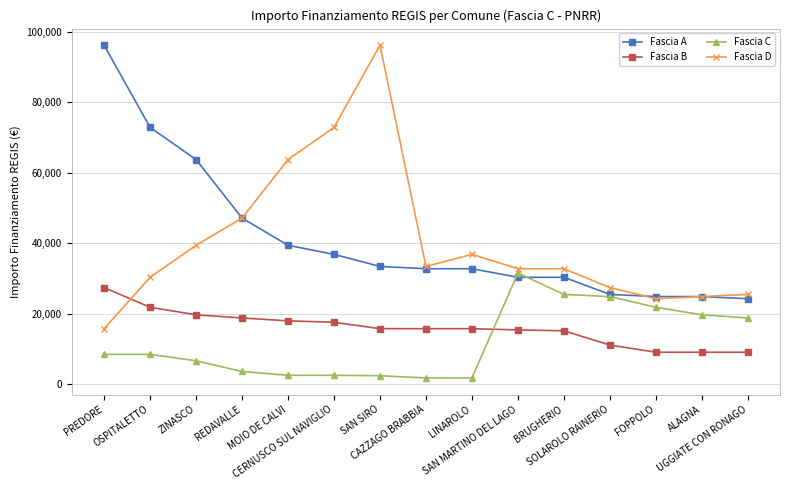

Which series has the largest range (max minus min)?

Fascia D